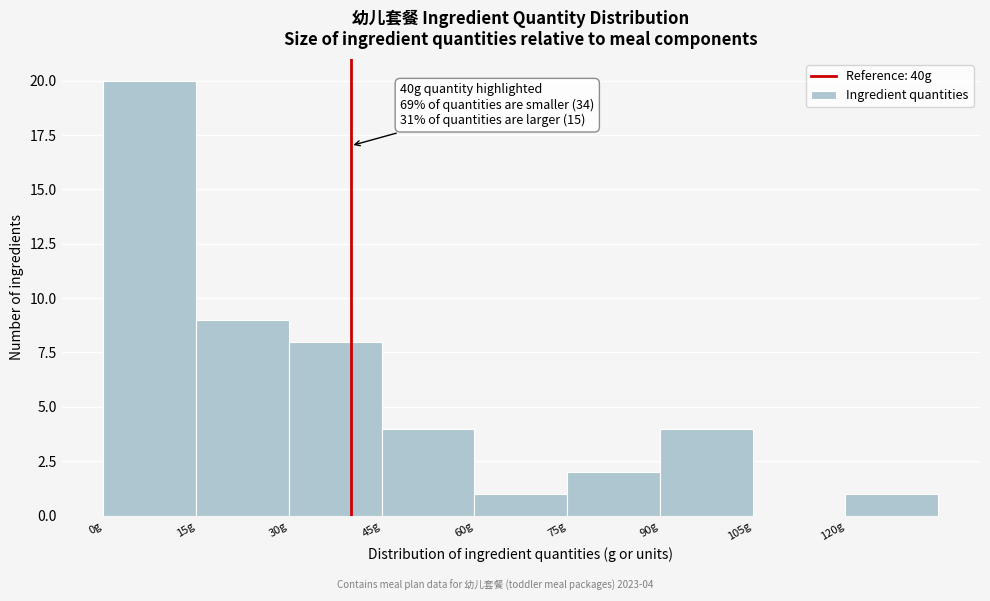

Which range on the x-axis has the tallest bar?

0 to 15